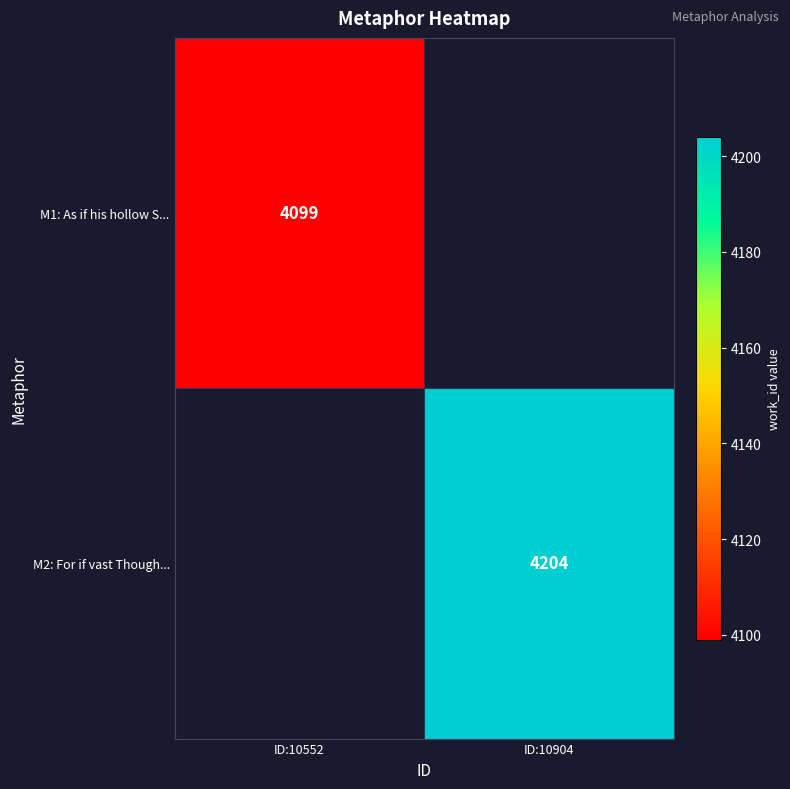

Between ID:10552 and ID:10904, which is larger?

ID:10904